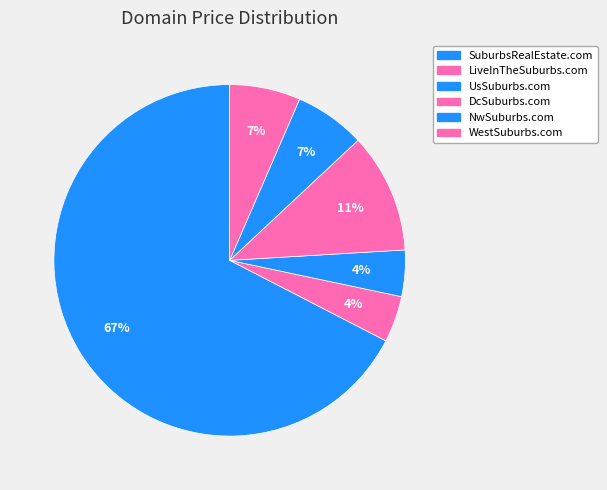

Does SuburbsRealEstate.com represent more than half of the total?

Yes